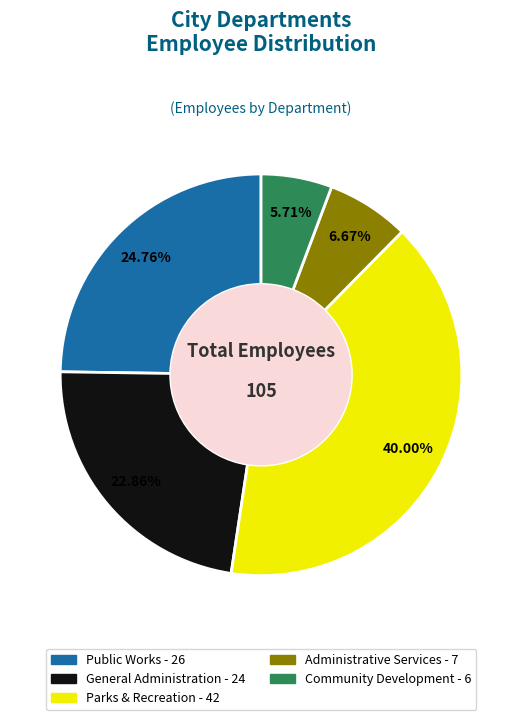

The General Administration slice represents 11% of the pie. True or false?

False